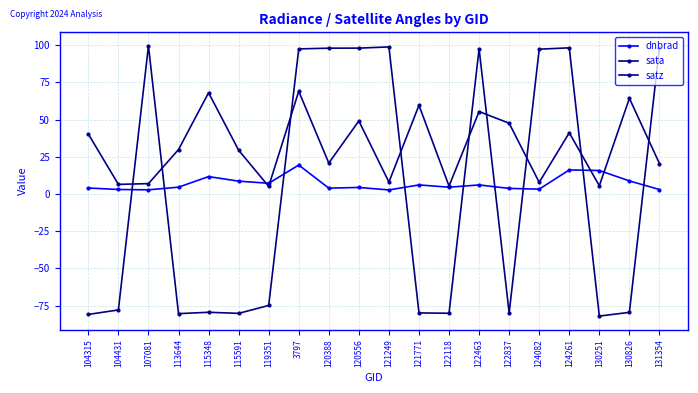

Reading right to left, extract all data points from this chart.

dnbrad: 131354=3.0	130826=8.8	130251=15.8	124261=16.2	124082=3.3	122837=3.8	122463=6.1	122118=4.6	121771=6.1	121249=2.8	120556=4.4	120388=4.0	3797=19.5	119351=7.2	115591=8.7	115348=11.7	113644=4.6	107081=2.8	104431=3.1	104315=4.1
sata: 131354=98.4	130826=-79.5	130251=-82.0	124261=98.2	124082=97.3	122837=-79.9	122463=97.6	122118=-80.1	121771=-79.9	121249=98.8	120556=98.0	120388=98.0	3797=97.5	119351=-74.8	115591=-80.2	115348=-79.4	113644=-80.4	107081=99.6	104431=-77.9	104315=-80.9
satz: 131354=20.5	130826=64.3	130251=5.5	124261=41.2	124082=7.9	122837=47.6	122463=55.4	122118=5.4	121771=59.6	121249=8.0	120556=49.1	120388=20.8	3797=69.0	119351=5.1	115591=29.5	115348=68.1	113644=29.9	107081=7.0	104431=6.5	104315=40.3